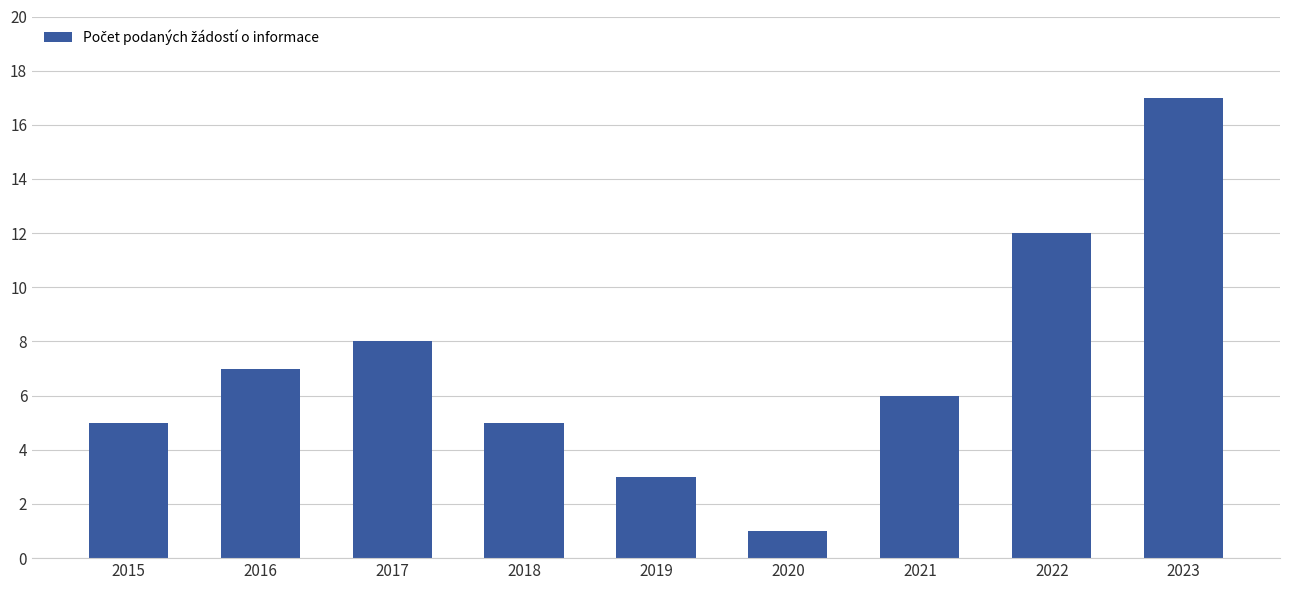

What is the change in value from 2019 to 2020?

-2